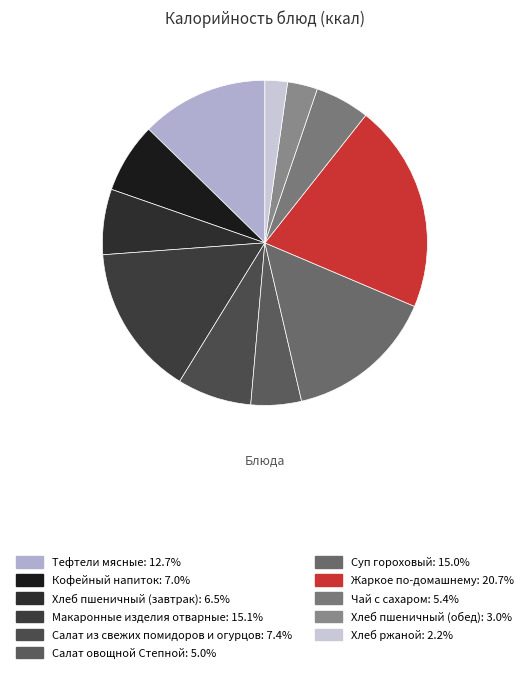

How many slices are in this pie chart?

11